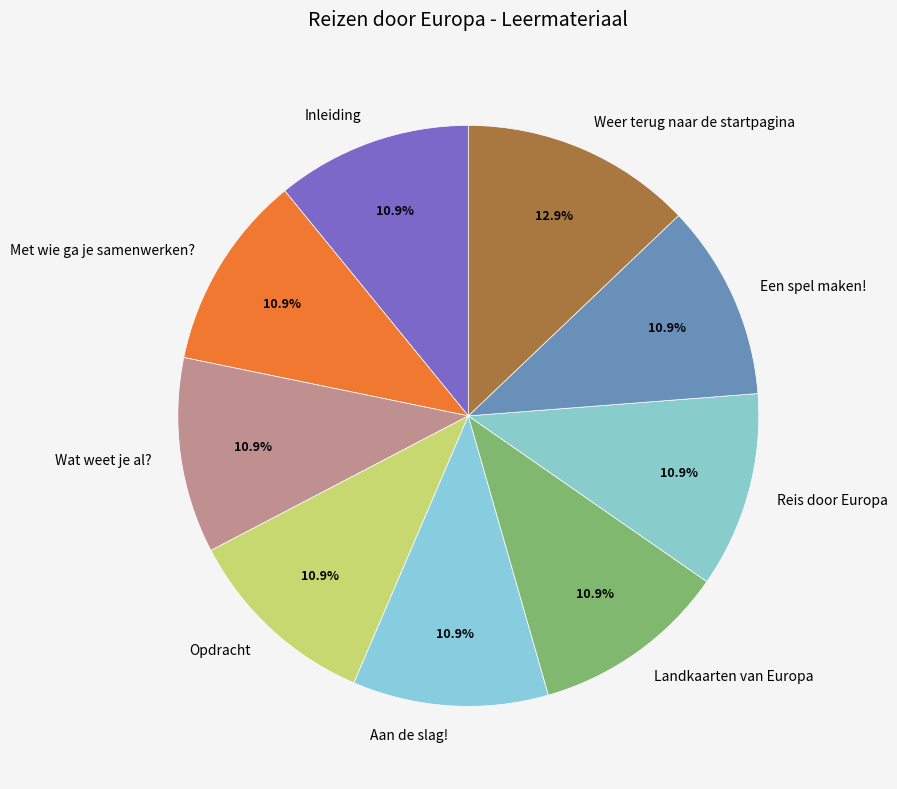

What is the largest slice in the pie chart?

Weer terug naar de startpagina